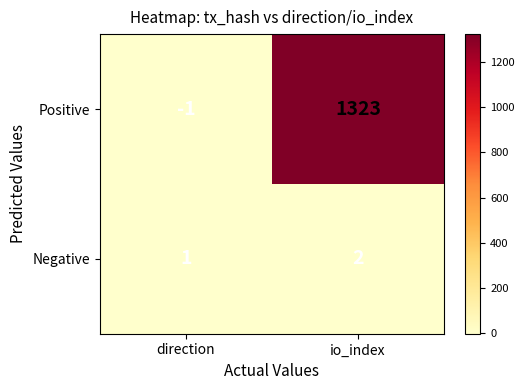

How many categories are shown in the chart?

2